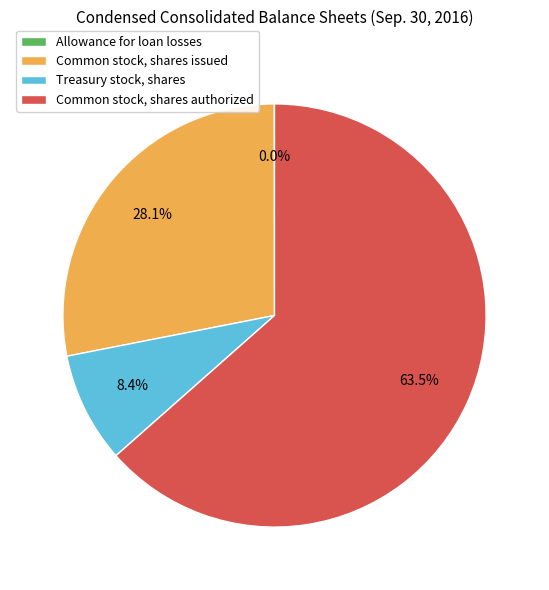

What percentage is NOT represented by Common stock, shares issued?

71.9%